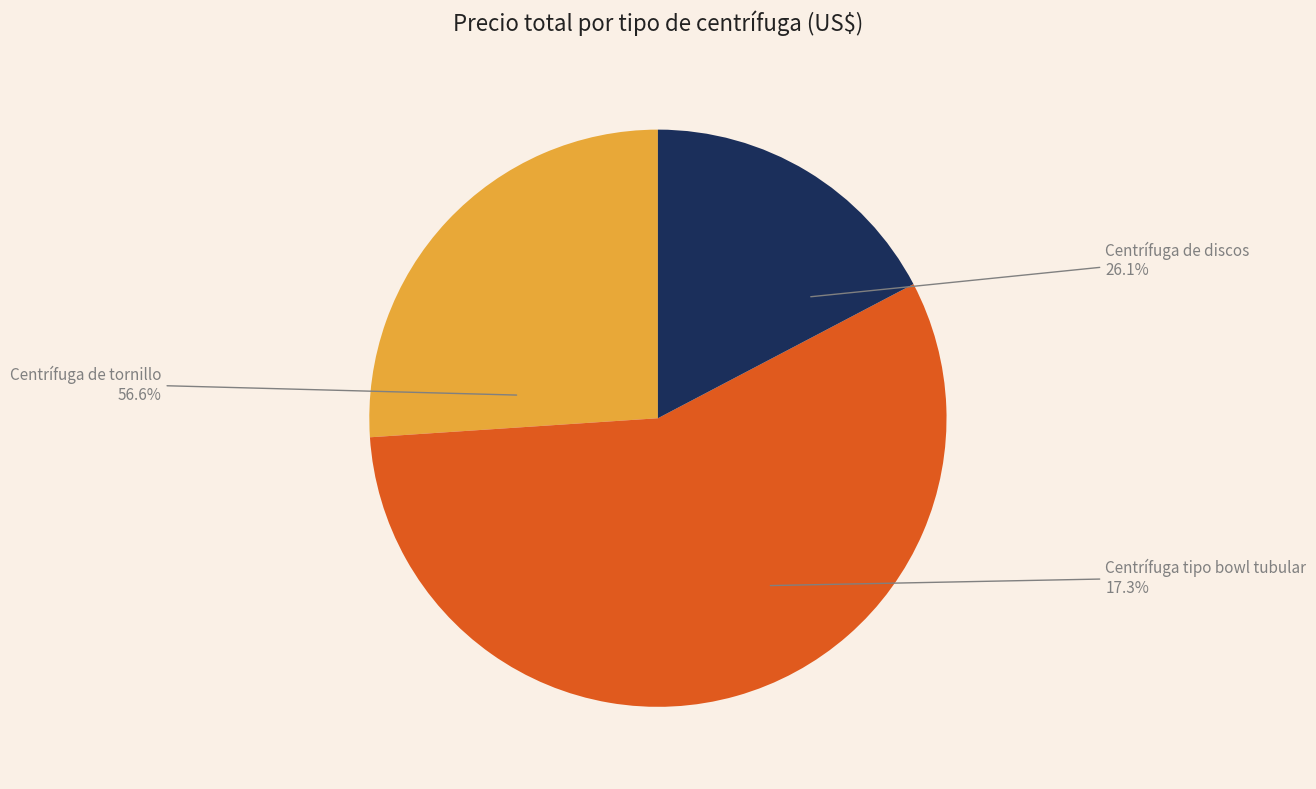

What is the smallest slice in the pie chart?

Centrífuga bowl tubular (GF105)